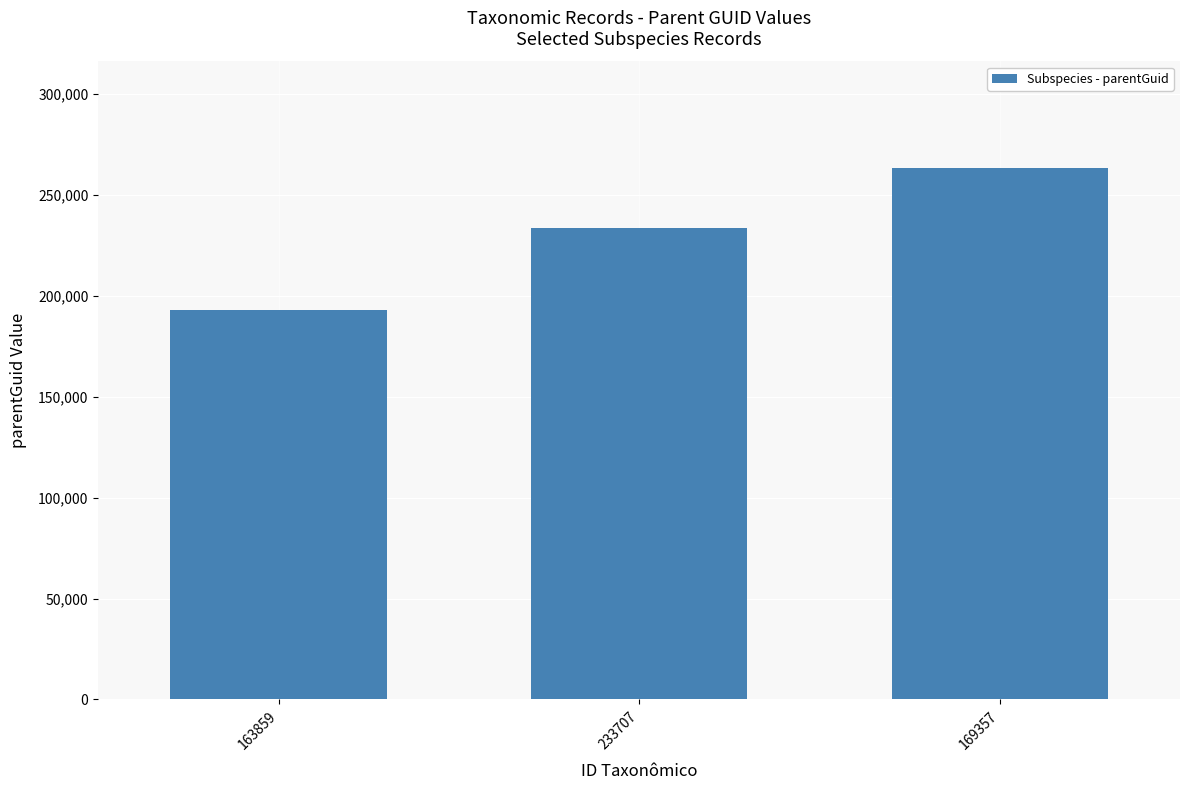

What is the value of the 2nd bar from the left?

233719